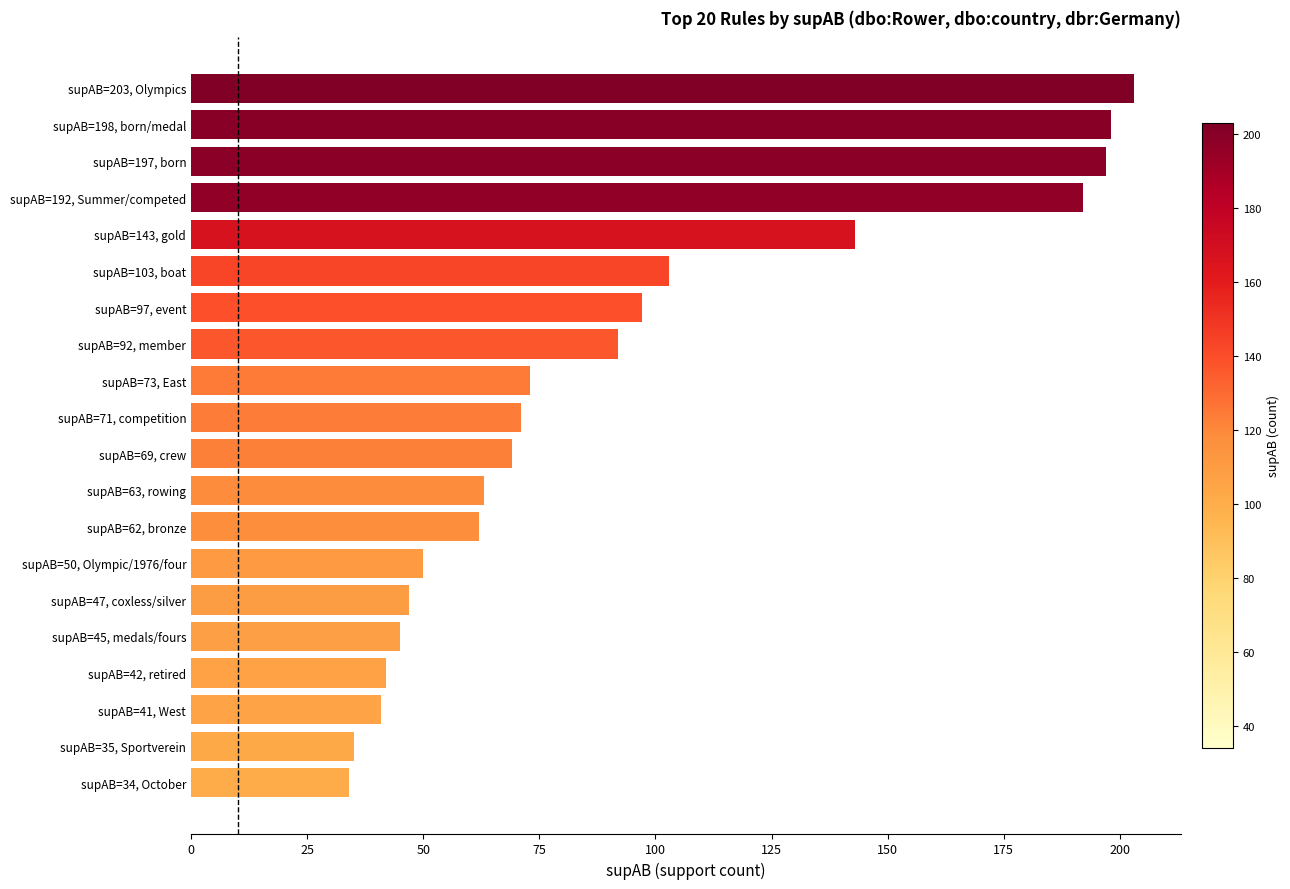

Approximately how many times larger is the value at supAB=47, coxless/silver compared to supAB=69, crew?

0.7